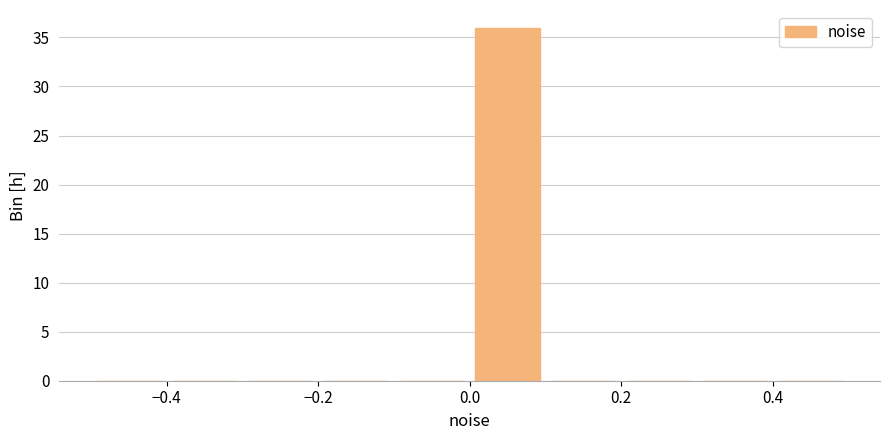

What is the height of the bar covering 0.0 to 0.1 on the x-axis? The values are not printed on the chart, so give them approximately, as read against the axis.

36